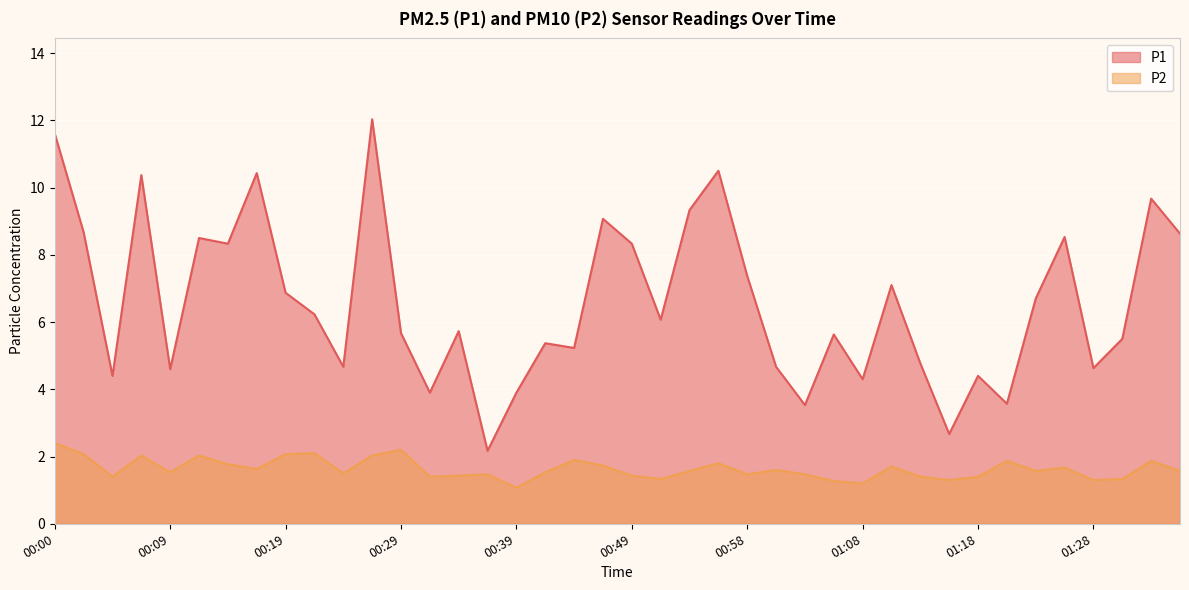

At which category does the chart reach its minimum across all series?

00:39